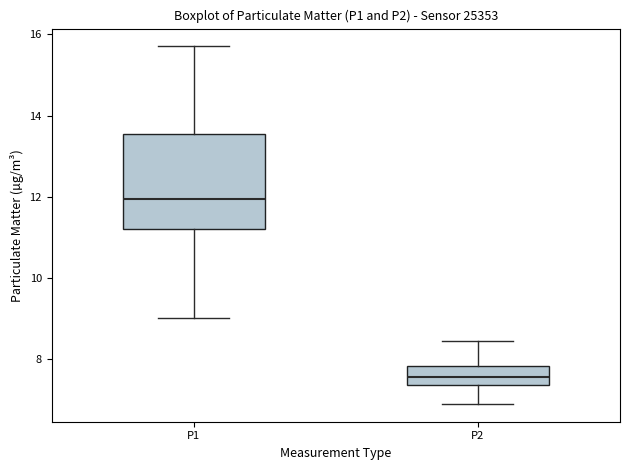

Reading left to right, transcribe this box plot: for each box, give where its median line is, the range the box spans, and where its two whiskers end, as read against the y-axis. The values are not printed on the chart, so give them approximately, as read against the axis.

P1: median 12.0, box 11.2 to 13.6, whiskers 9.0 to 15.8
P2: median 7.6, box 7.4 to 7.8, whiskers 7.0 to 8.4